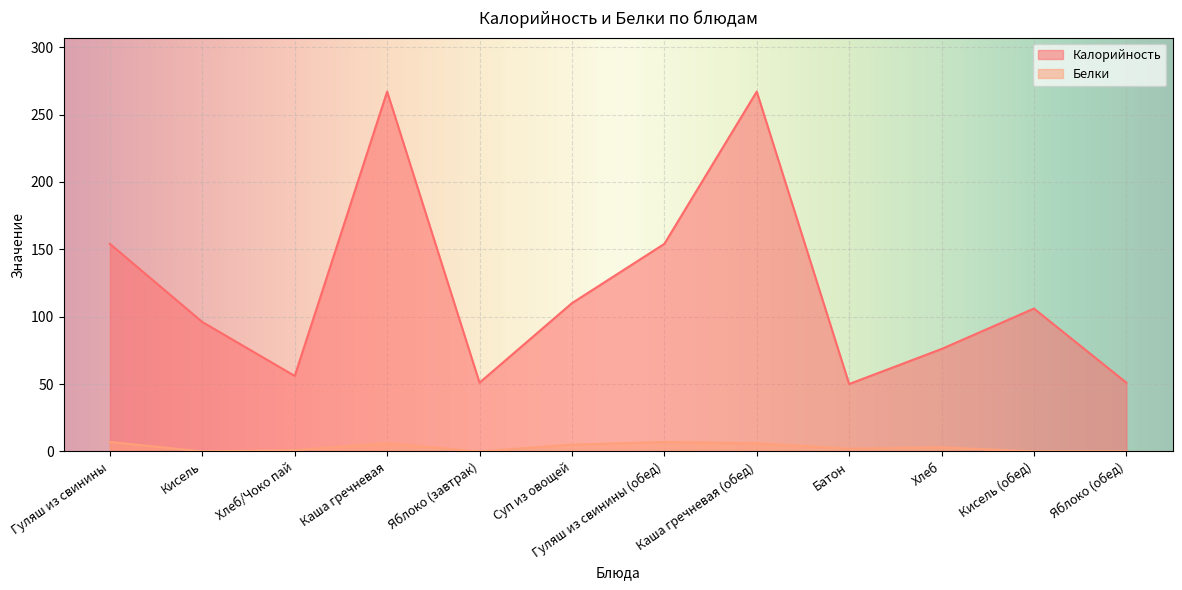

What are all the series names shown in the legend?

Калорийность, Белки